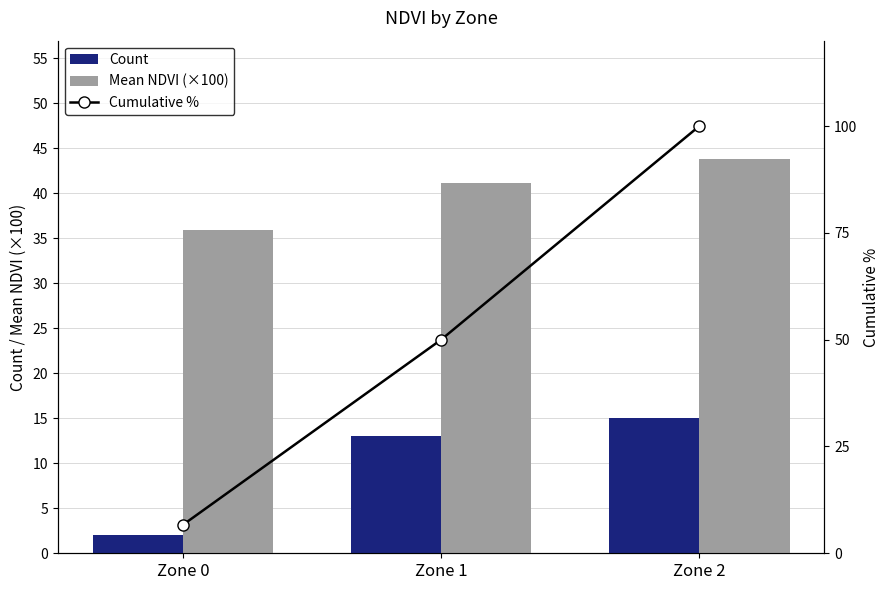

True or false: Mean NDVI (×100) has a value of 41.1 at Zone 1.

True